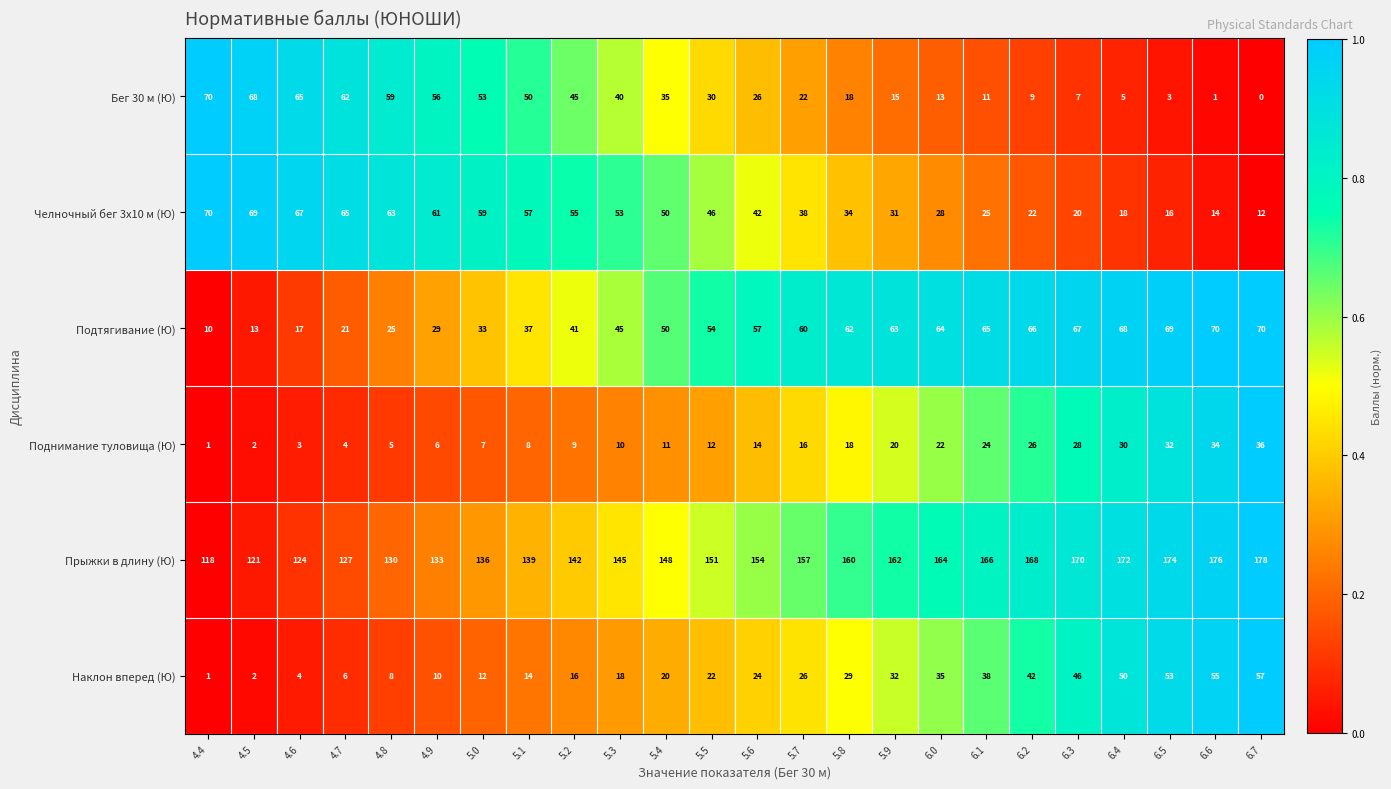

The Челночный бег 3x10 м (Ю) series shows 90 at 5.1. True or false?

False